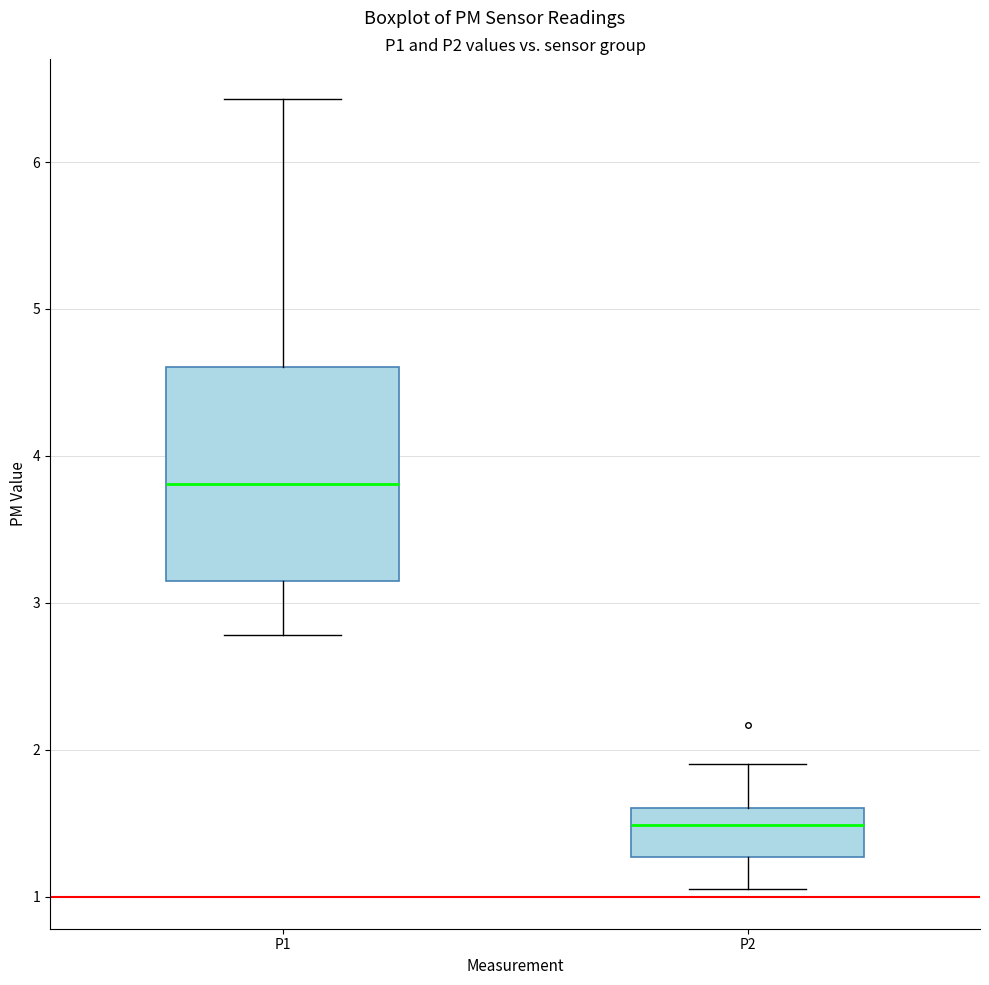

Which box is the tallest, from its lower edge to its upper edge?

P1